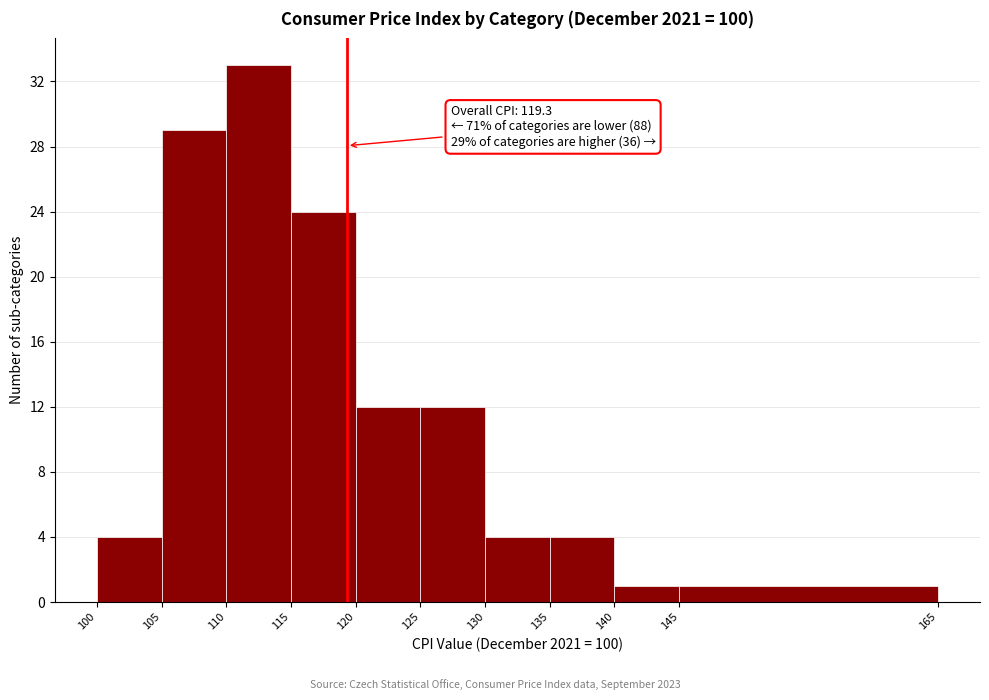

Over which range of the x-axis is the bar tallest?

110 to 115